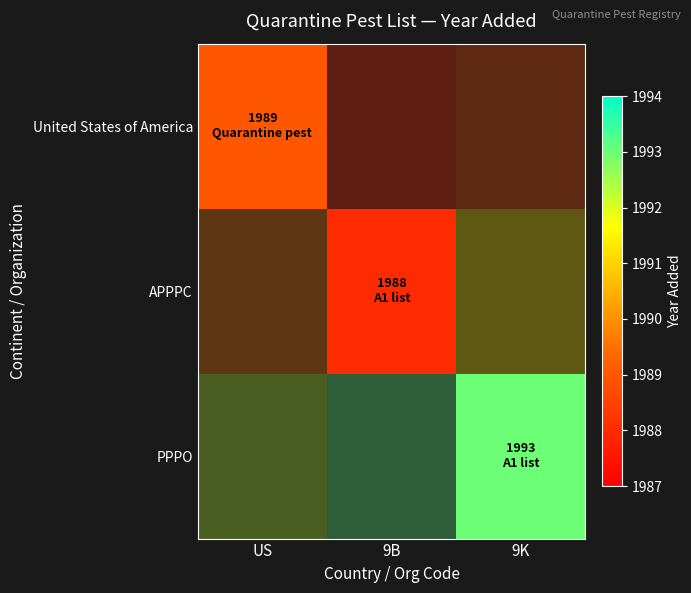

At how many categories does at least one series exceed 1988?

2